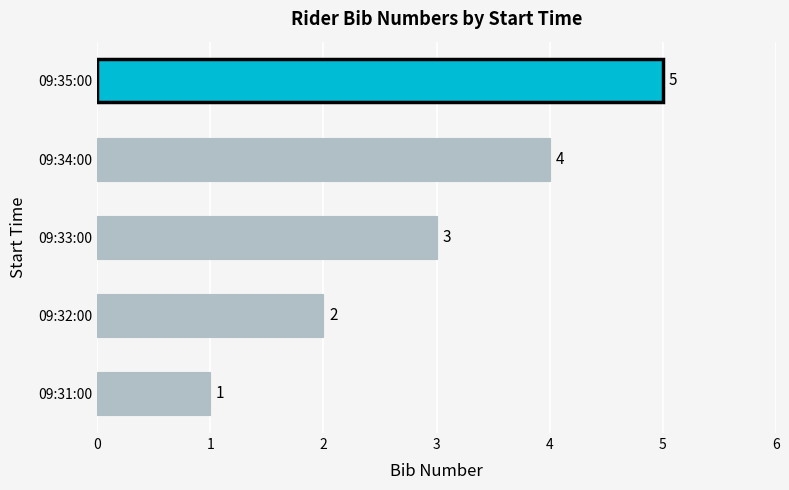

What is the greatest value displayed?

5